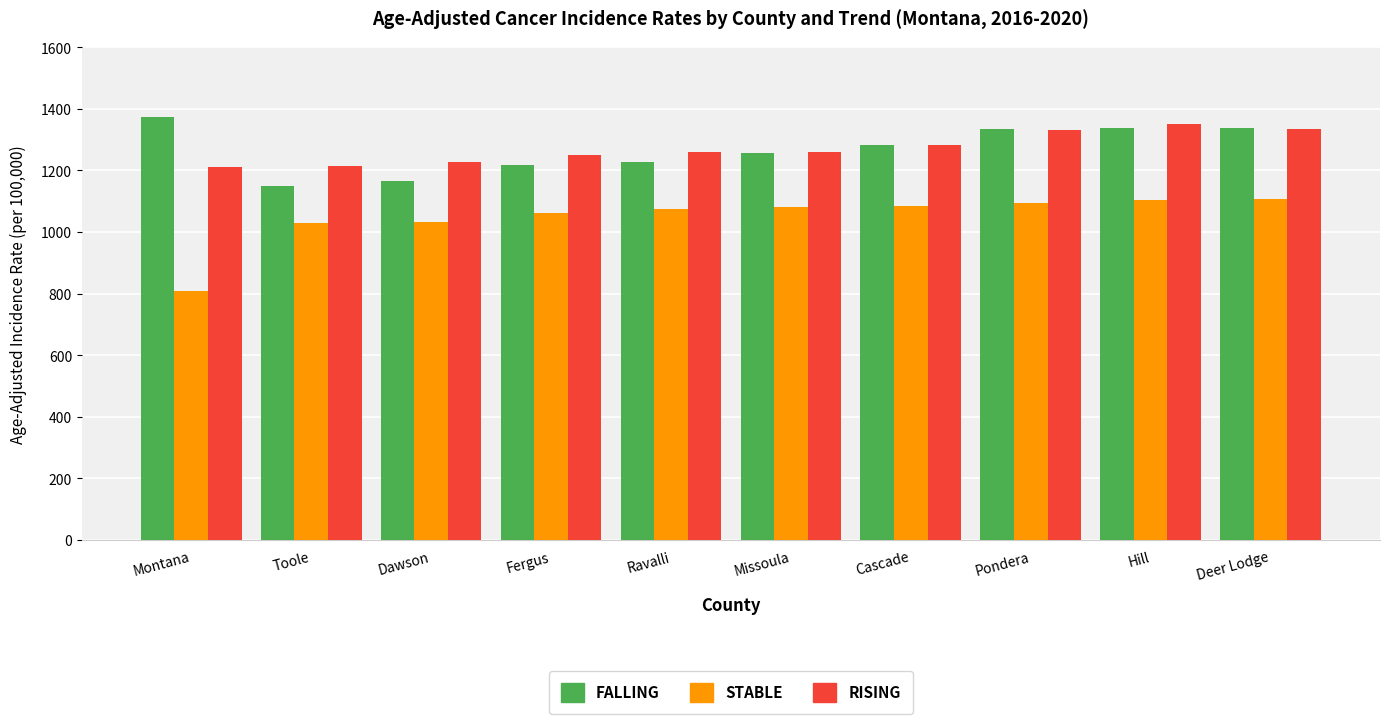

What is the difference between the highest and lowest values at Dawson?

196.6